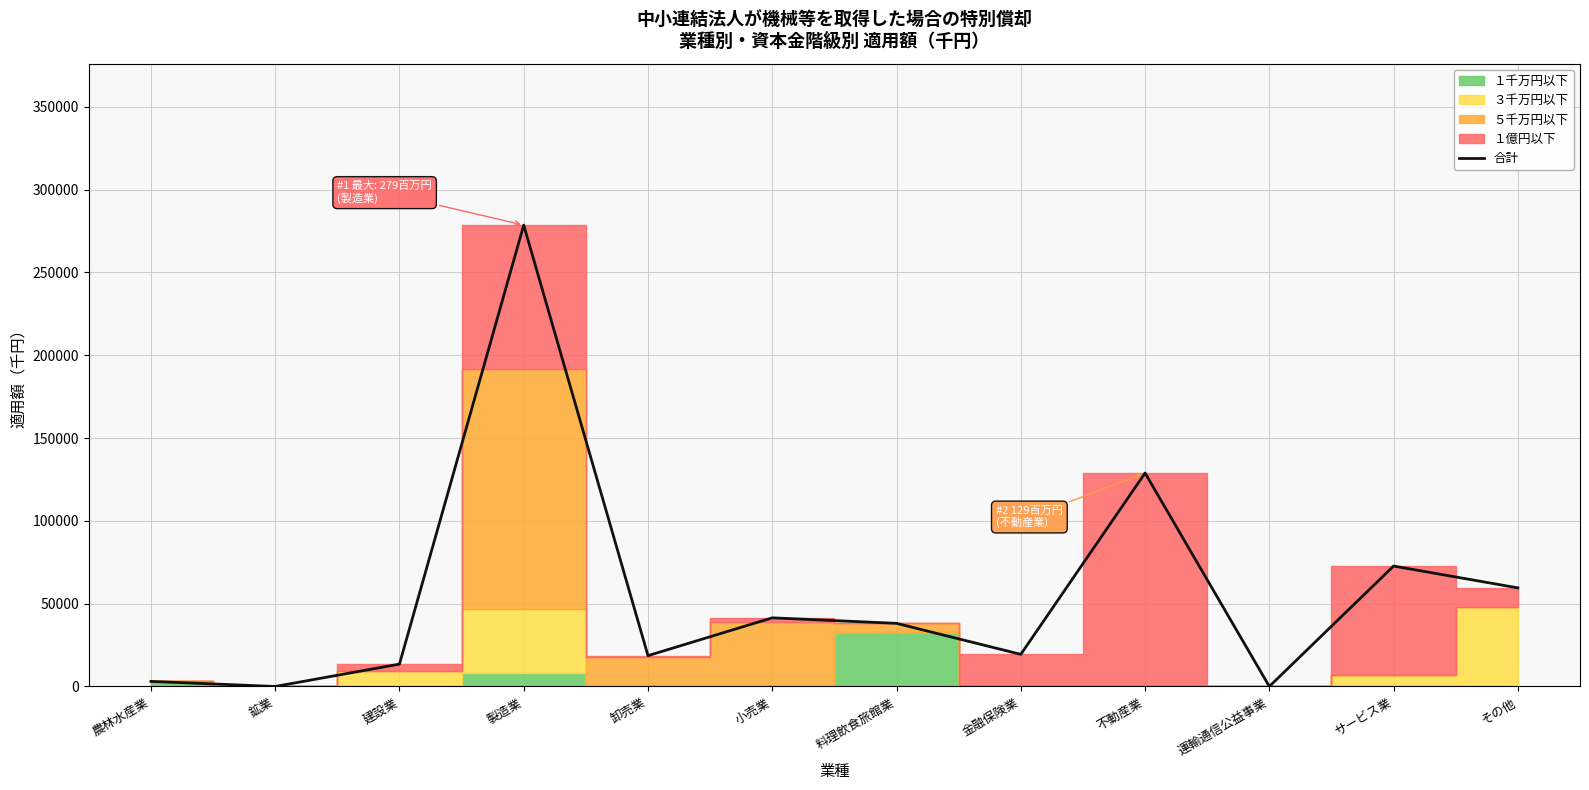

Reading right to left, transcribe all the data shown in this chart.

その他=59534	サービス業=72713	運輸通信公益事業=0	不動産業=128892	金融保険業=19398	料理飲食旅館業=38115	小売業=41451	卸売業=18607	製造業=278590	建設業=13506	鉱業=0	農林水産業=3045